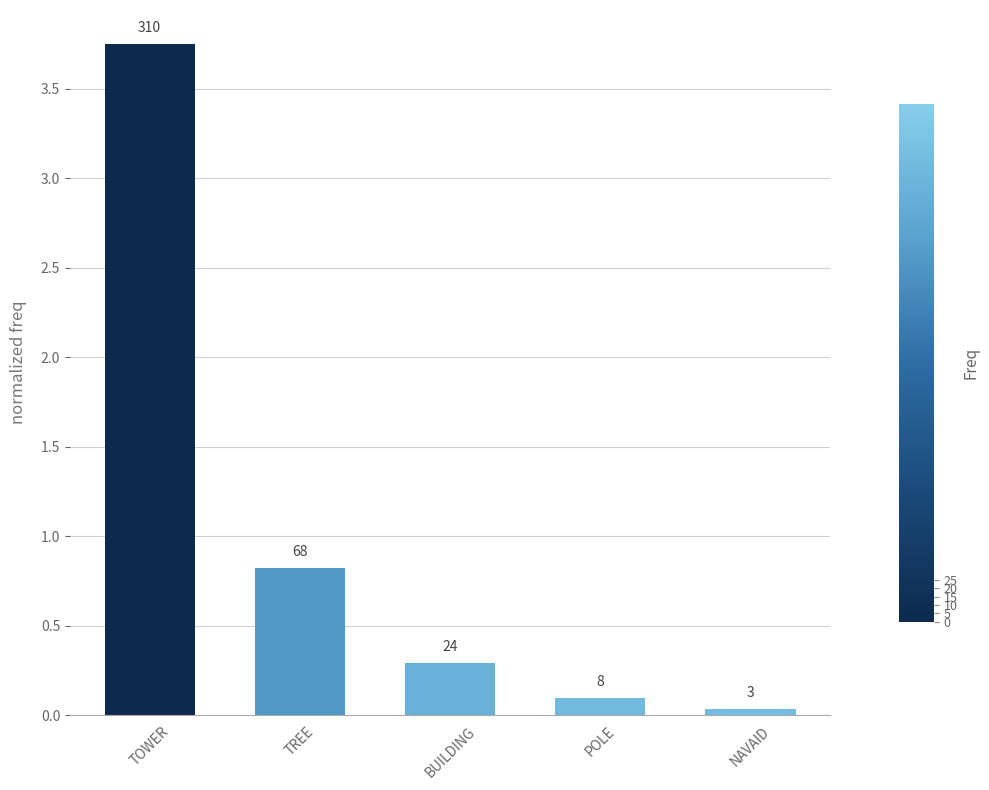

Rank the categories by value from highest to lowest.

TOWER, TREE, BUILDING, POLE, NAVAID